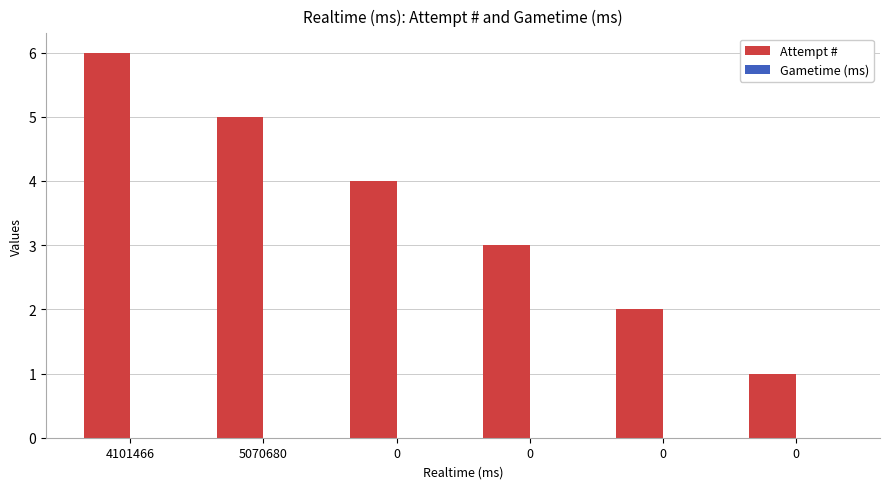

How many data points are less than 4?

3